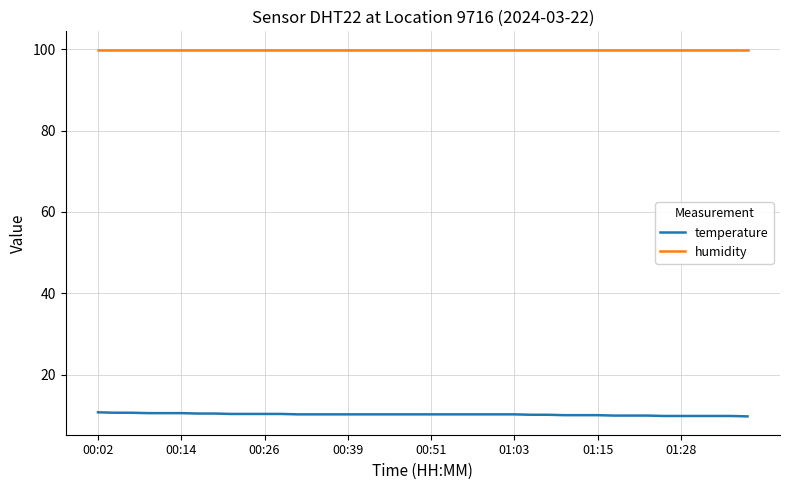

True or false: humidity and temperature intersect in this chart.

False